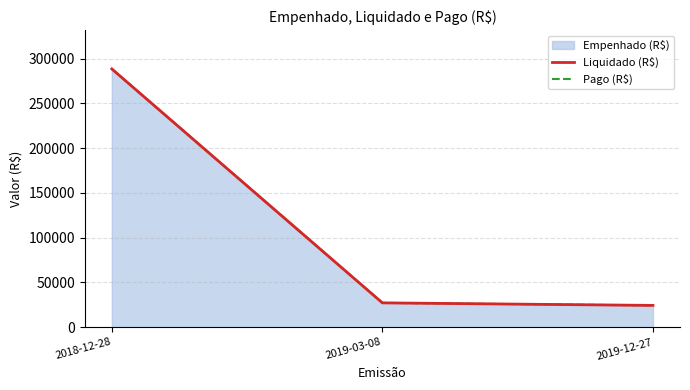

At how many categories does at least one series exceed 153526?

1